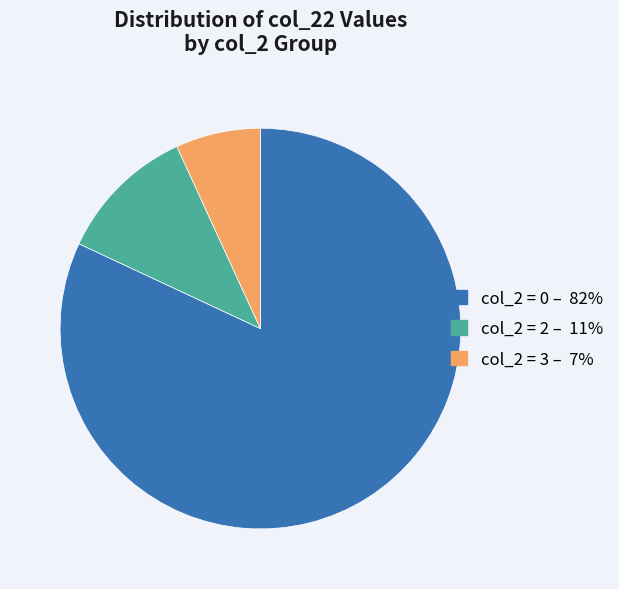

Is there a majority slice in this chart?

Yes